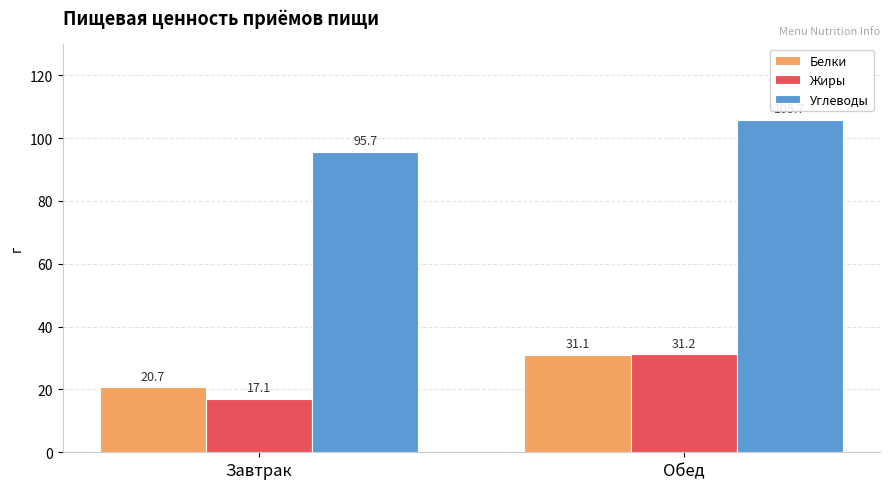

Between Завтрак and Обед, which series saw the biggest shift?

Жиры